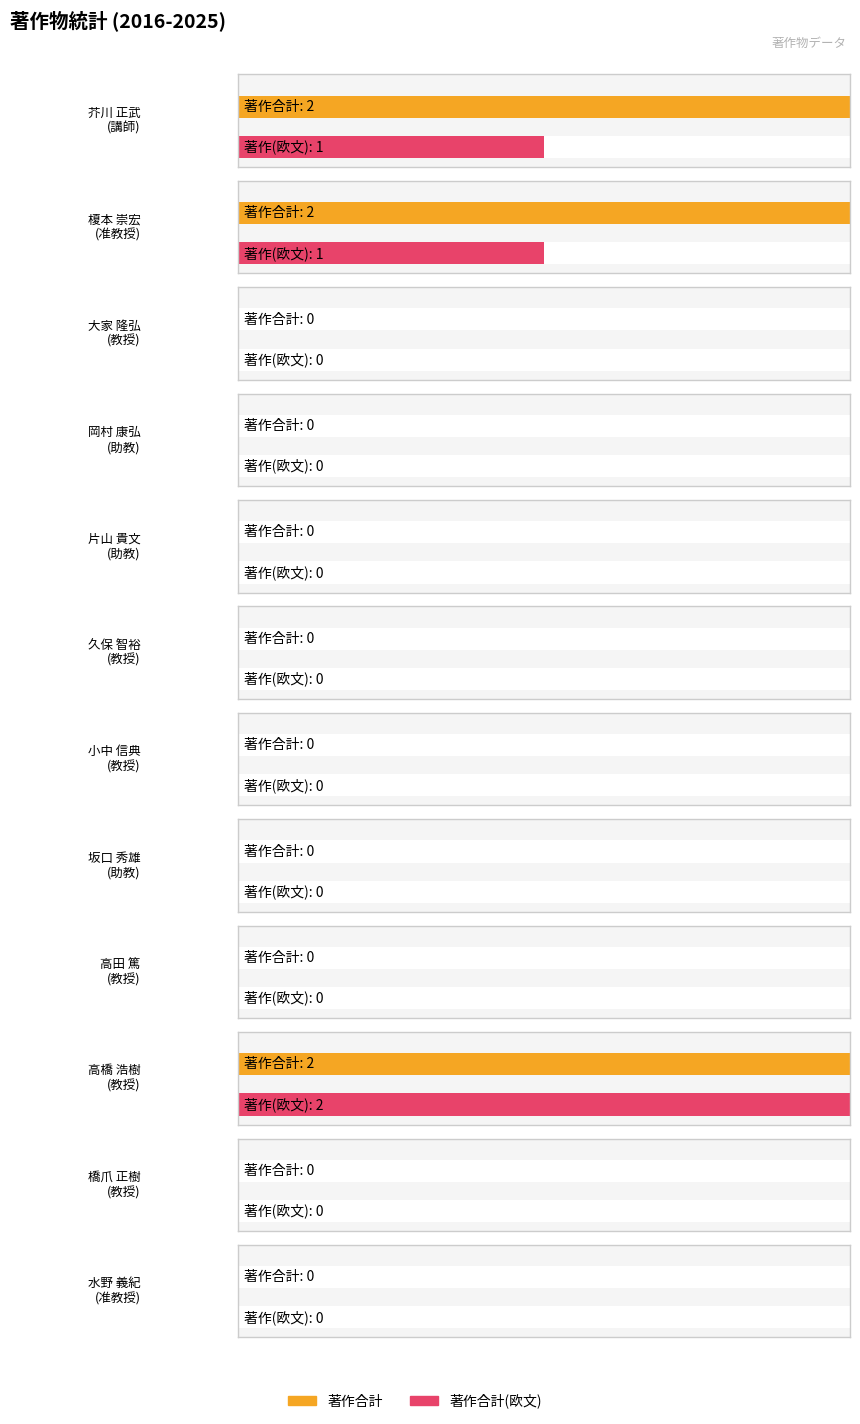

Reading left to right, transcribe all the data shown in this chart.

著作合計: 芥川 正武=2	榎本 崇宏=2	大家 隆弘=0	岡村 康弘=0	片山 貴文=0	久保 智裕=0	小中 信典=0	坂口 秀雄=0	高田 篤=0	高橋 浩樹=2	橋爪 正樹=0	水野 義紀=0
著作合計(欧文): 芥川 正武=1	榎本 崇宏=1	大家 隆弘=0	岡村 康弘=0	片山 貴文=0	久保 智裕=0	小中 信典=0	坂口 秀雄=0	高田 篤=0	高橋 浩樹=2	橋爪 正樹=0	水野 義紀=0